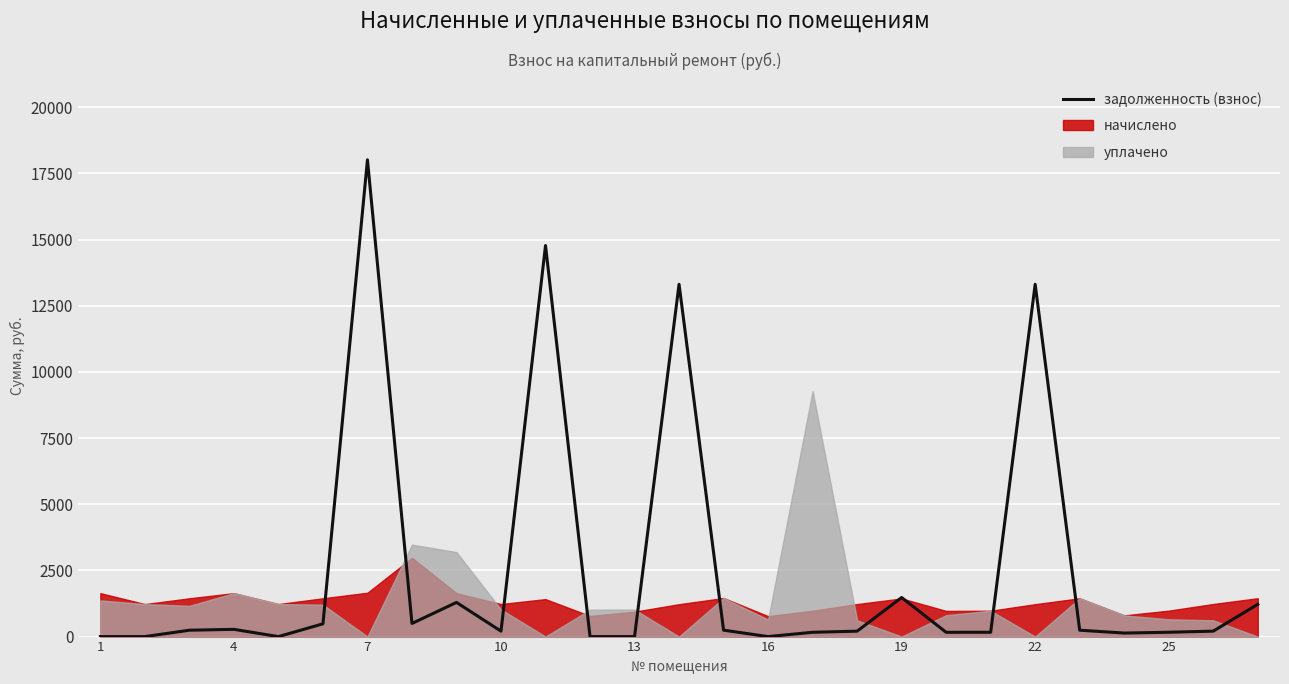

What is the difference between the second highest and second lowest values?

14772.6